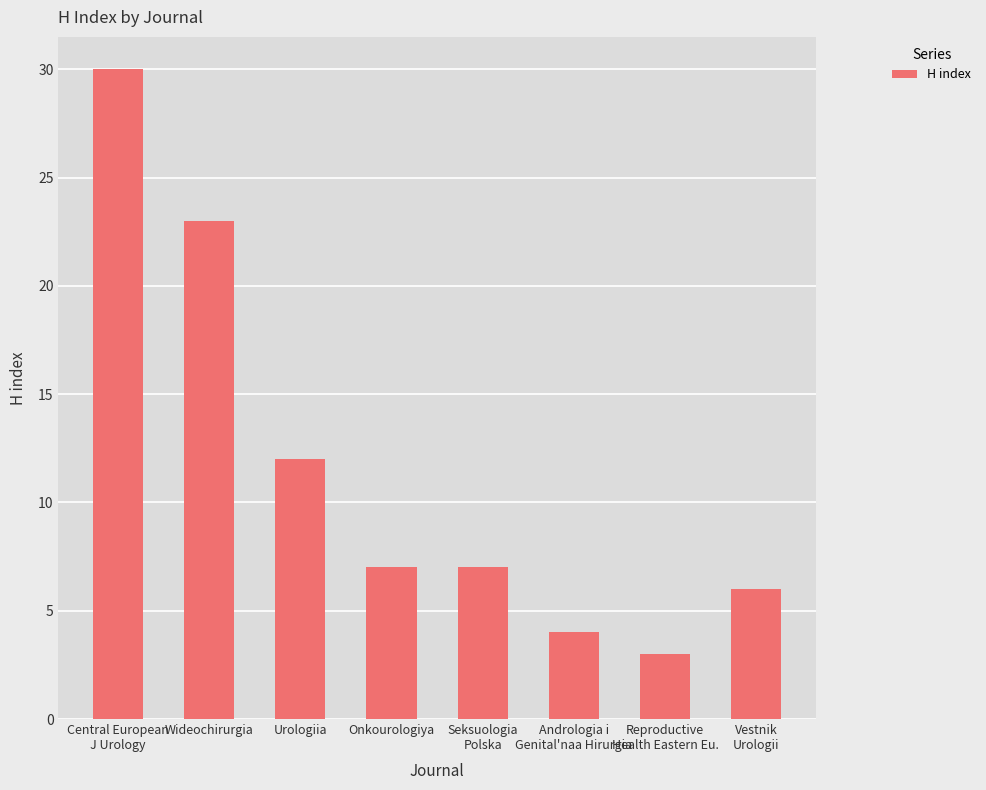

Reading left to right, list all the values displayed in this chart.

30	23	12	7	7	4	3	6